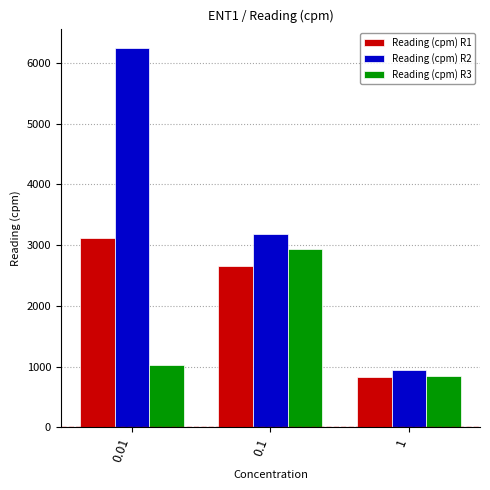

Which series has the largest range (max minus min)?

Reading (cpm) R2